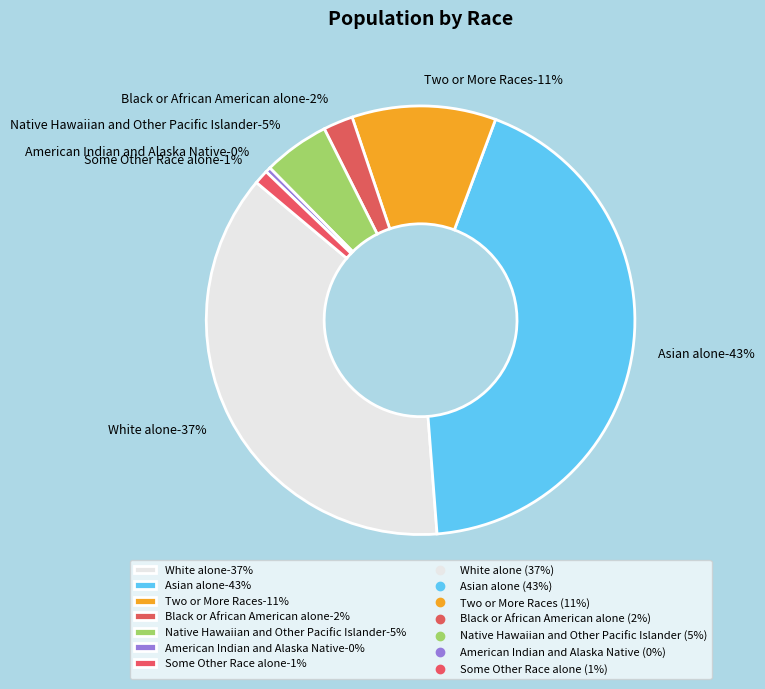

How many slices are in this pie chart?

7